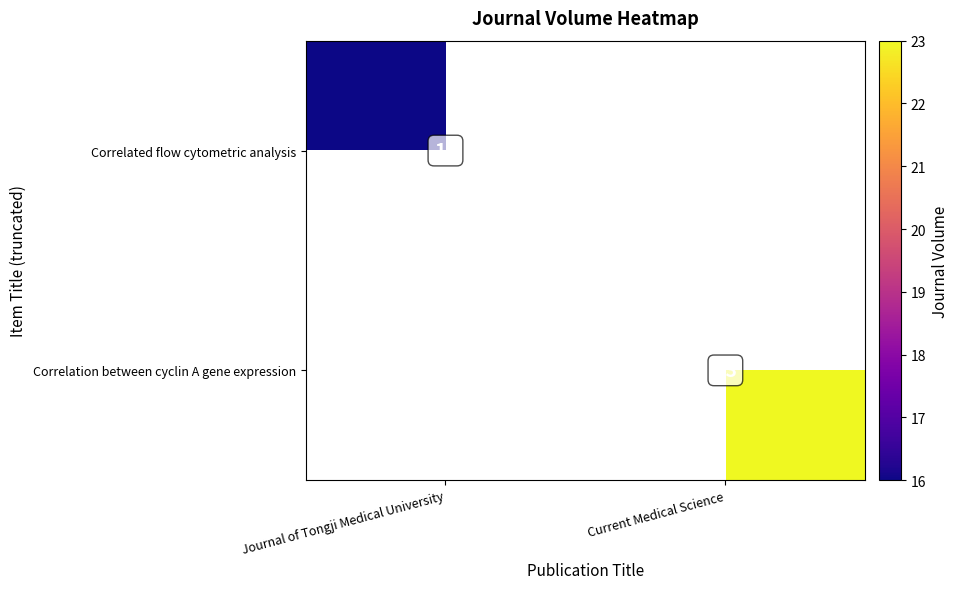

The value of Correlated flow cytometric analysis at Journal of Tongji Medical University is 4. True or false?

False